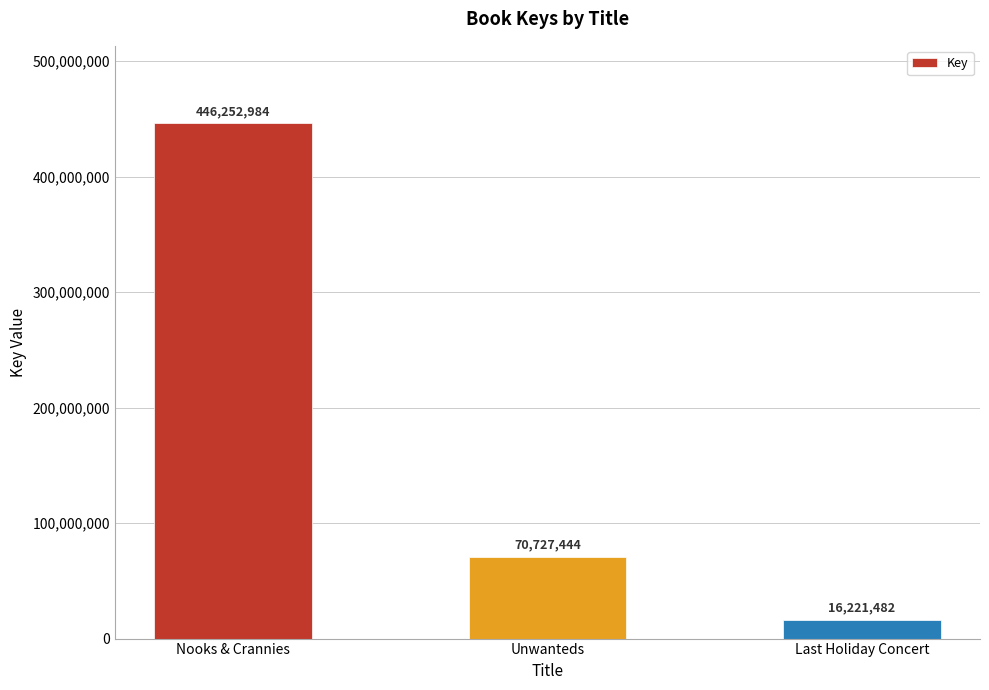

Reading right to left, extract all data points from this chart.

Last Holiday Concert=16221482	Unwanteds=70727444	Nooks & Crannies=446252984